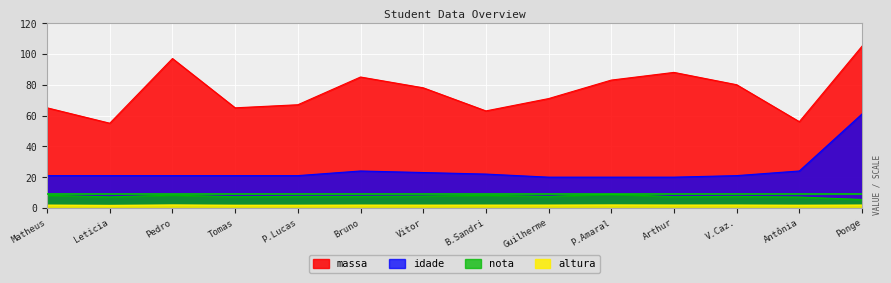

Rank the series by their maximum value, from highest to lowest.

massa, idade, nota, altura